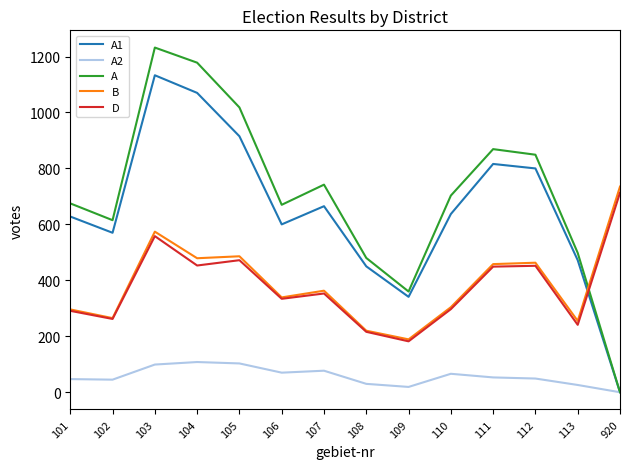

The A2 series shows 58 at 103. True or false?

False